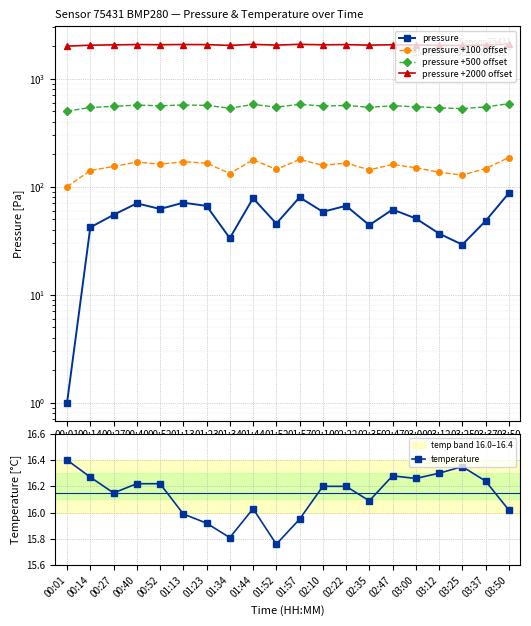

True or false: pressure has more than 1 interior local peaks.

True